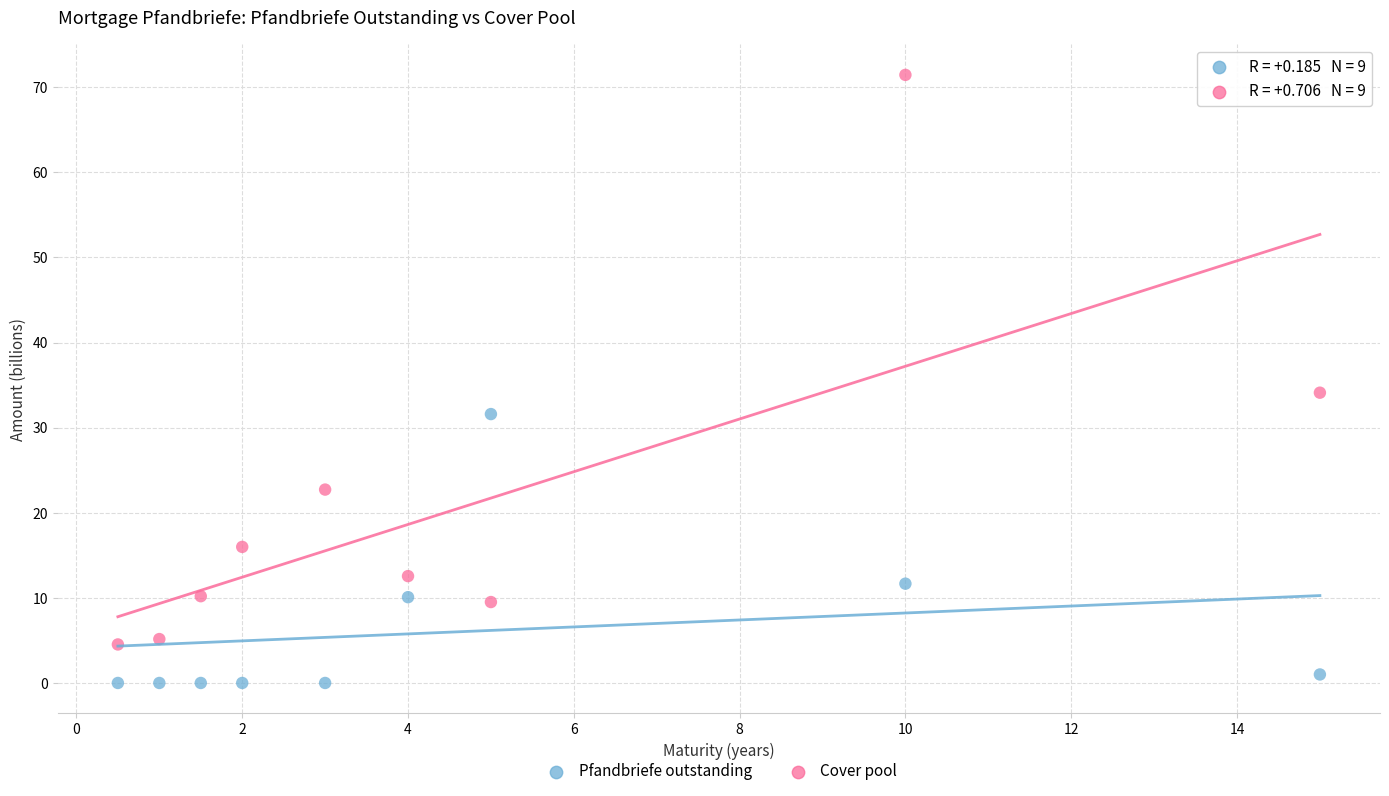

Across all series, what Y value is closest to 35?

34.1